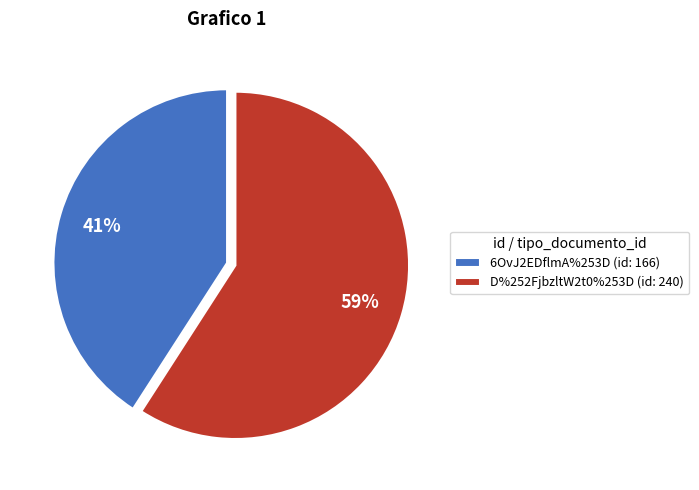

Do 6OvJ2EDflmA%253D and D%252FjbzltW2t0%253D together represent more than half of the pie?

Yes